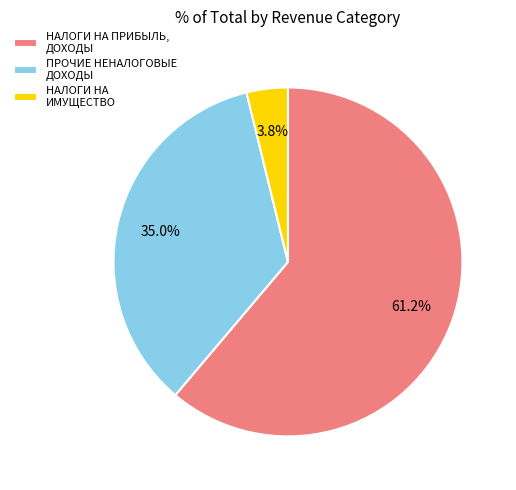

Combined, what portion of the pie is НАЛОГИ НА ИМУЩЕСТВО and НАЛОГИ НА ПРИБЫЛЬ, ДОХОДЫ?

65.0%